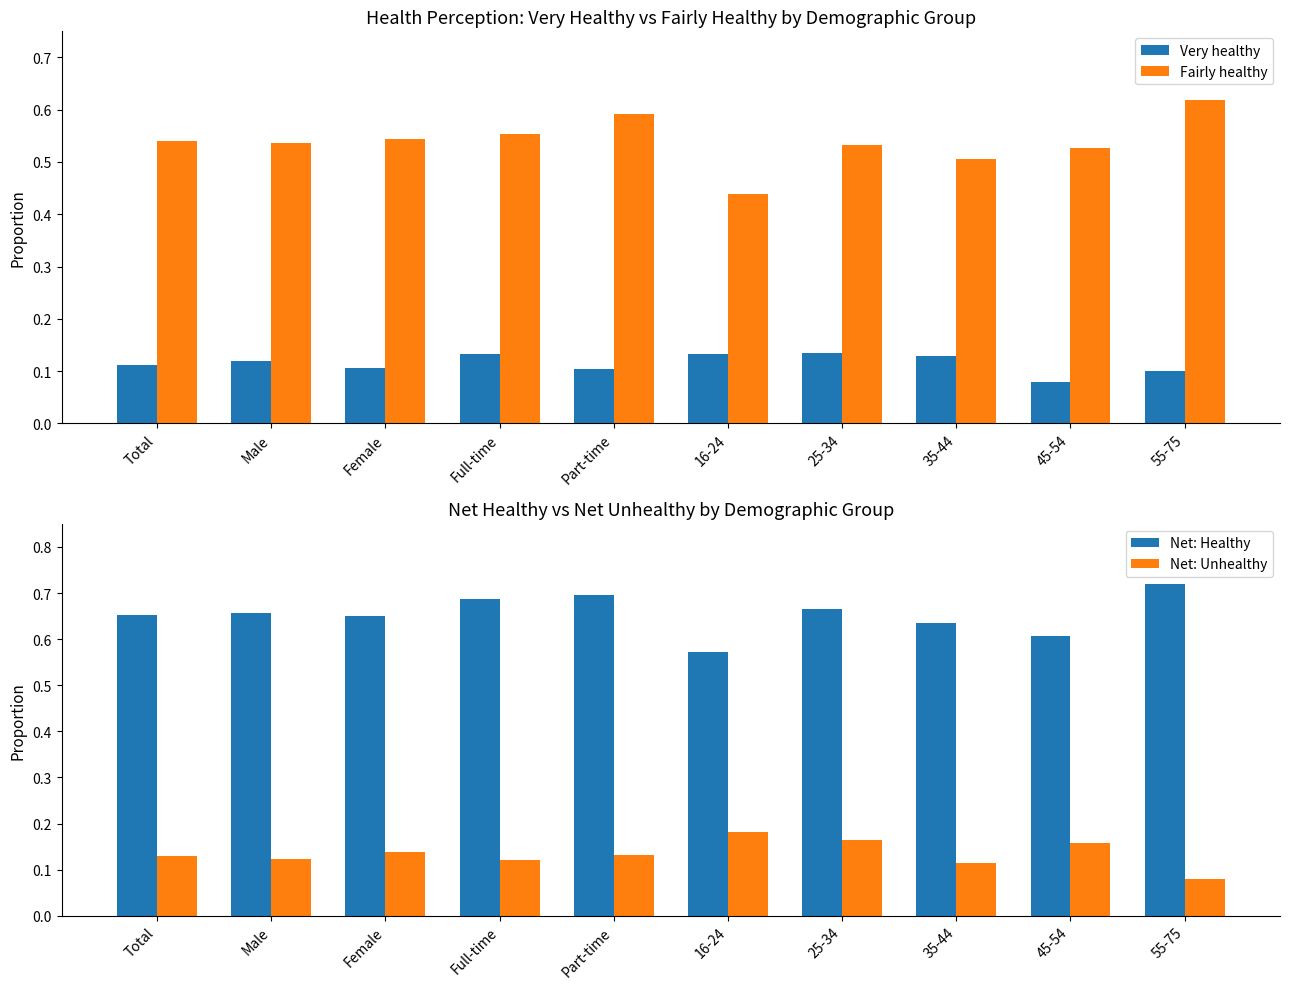

What is the minimum value for Very healthy?

0.1